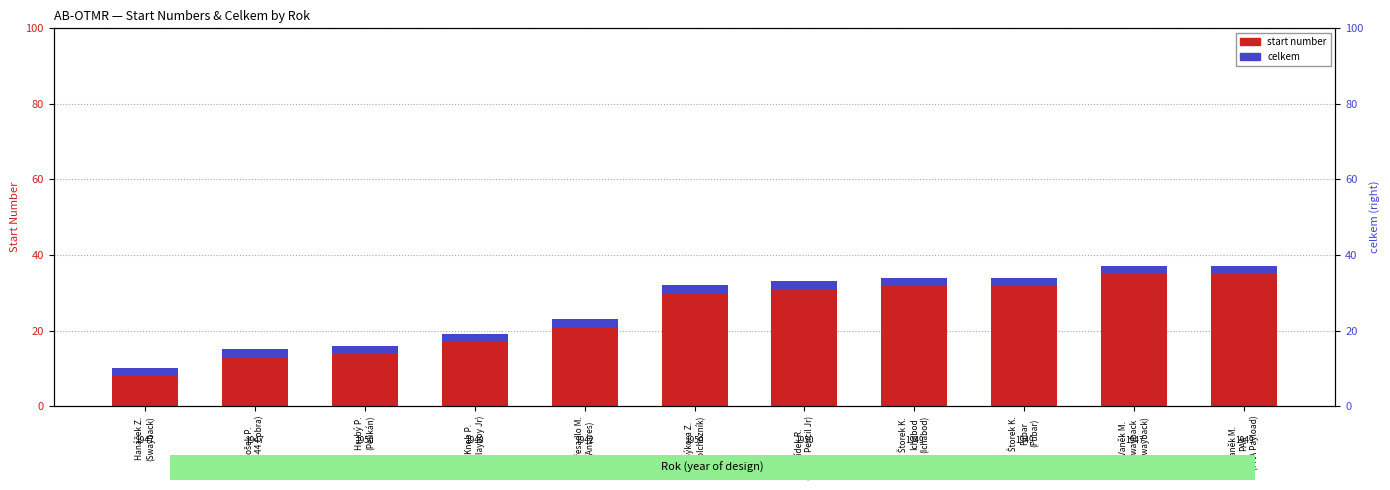

What is the difference between the maximum and minimum values in the start number series?

27